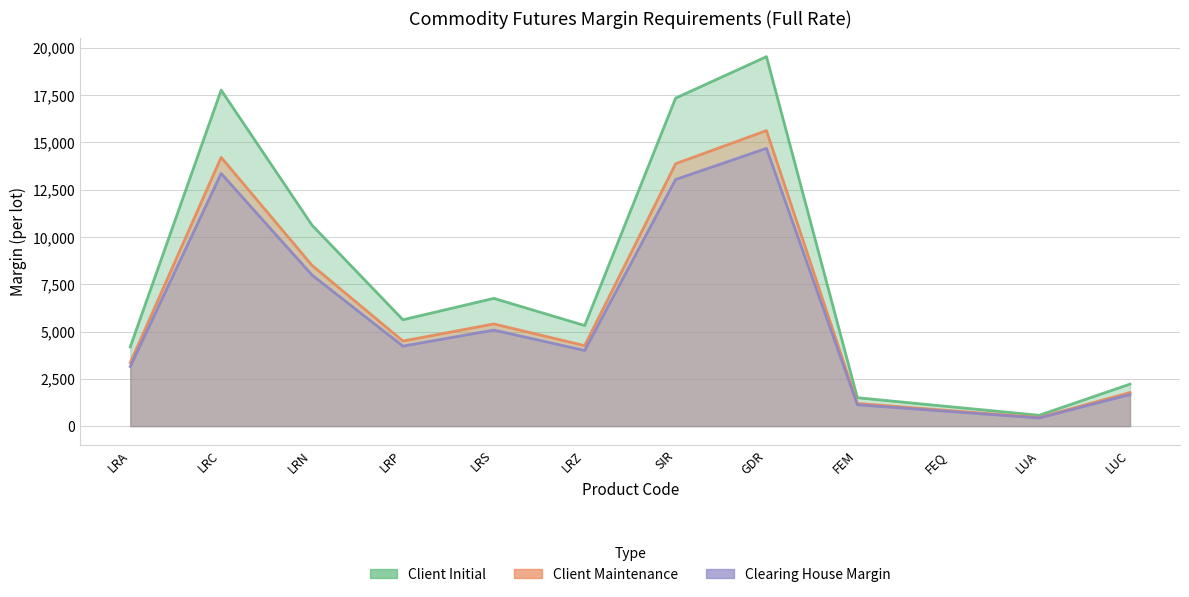

How many values in the Clearing House Margin series exceed 4230?

5